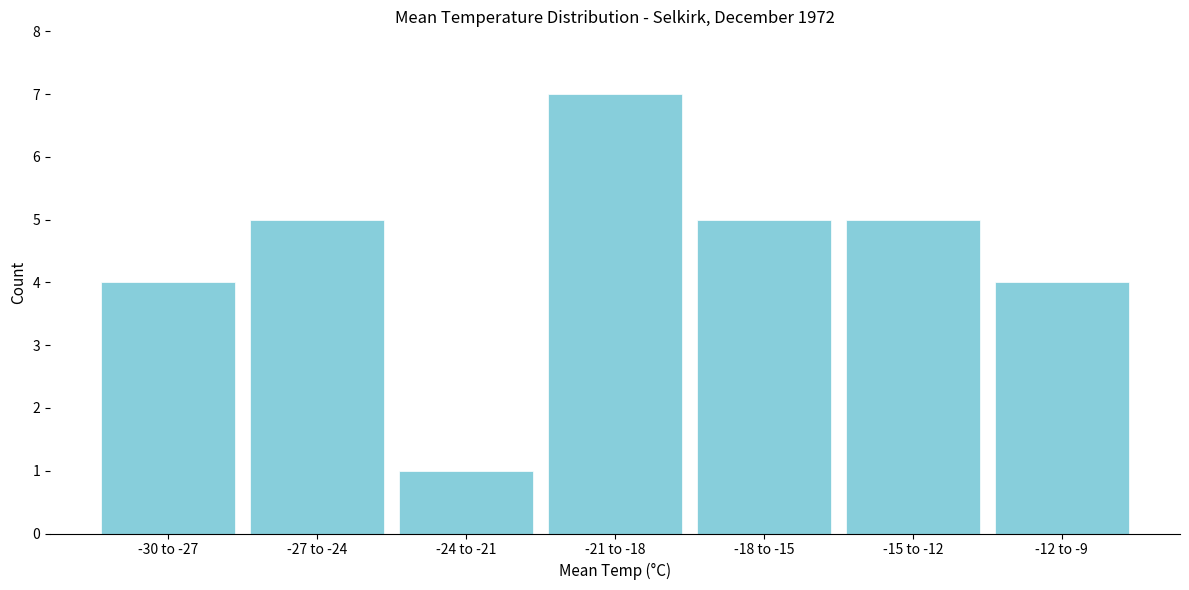

Reading left to right, list all the values displayed in this chart.

4	5	1	7	5	5	4